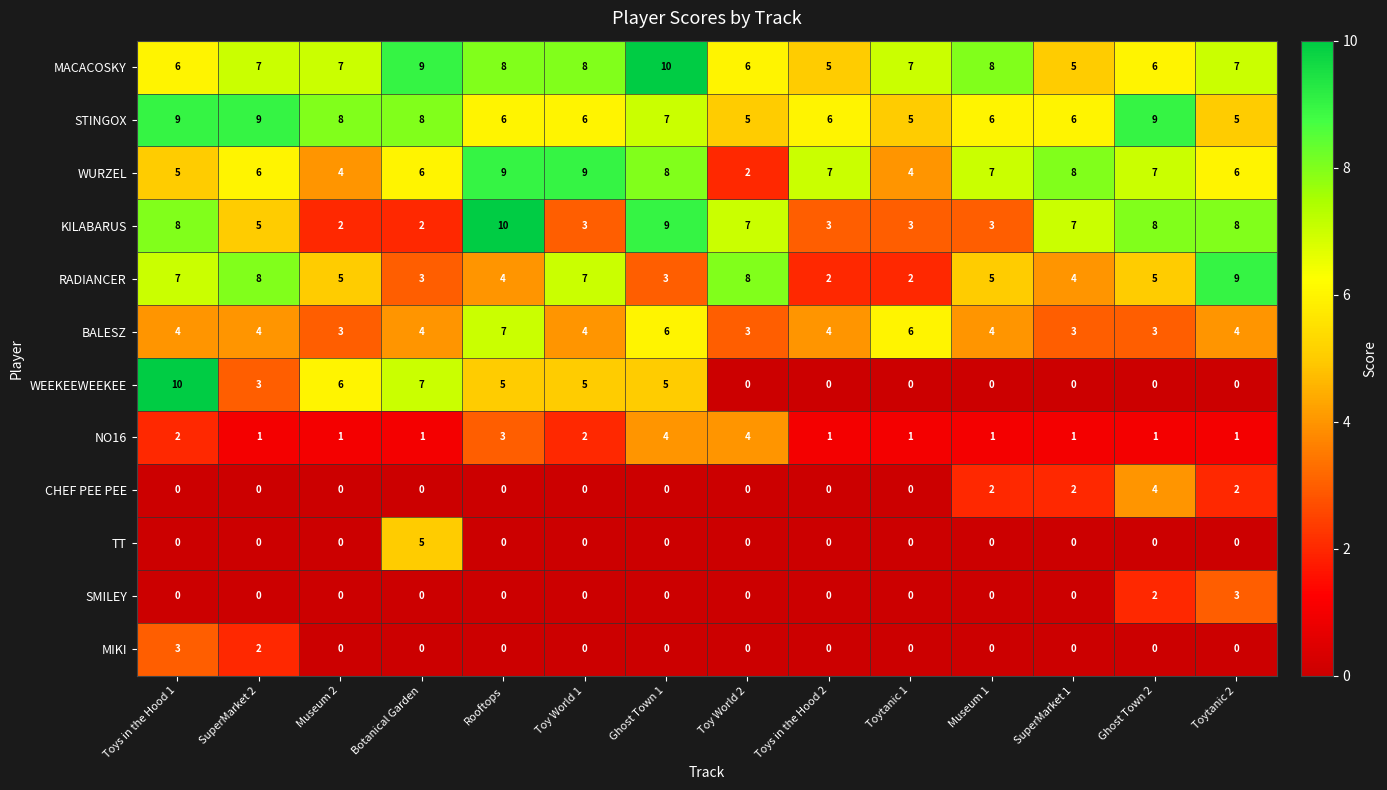

What is the sum of all NO16 values?

24